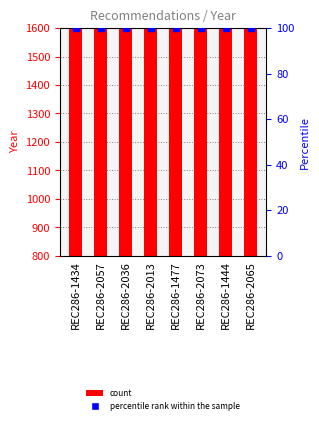

Which series reaches the maximum Y coordinate?

Year